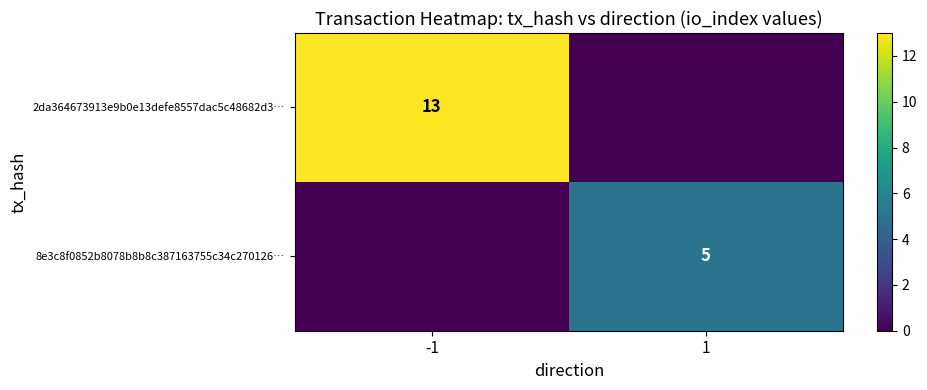

True or false: 8e3c8f0852b8078b8b8c387163755c34c270126… has a value of 5 at 1.

True